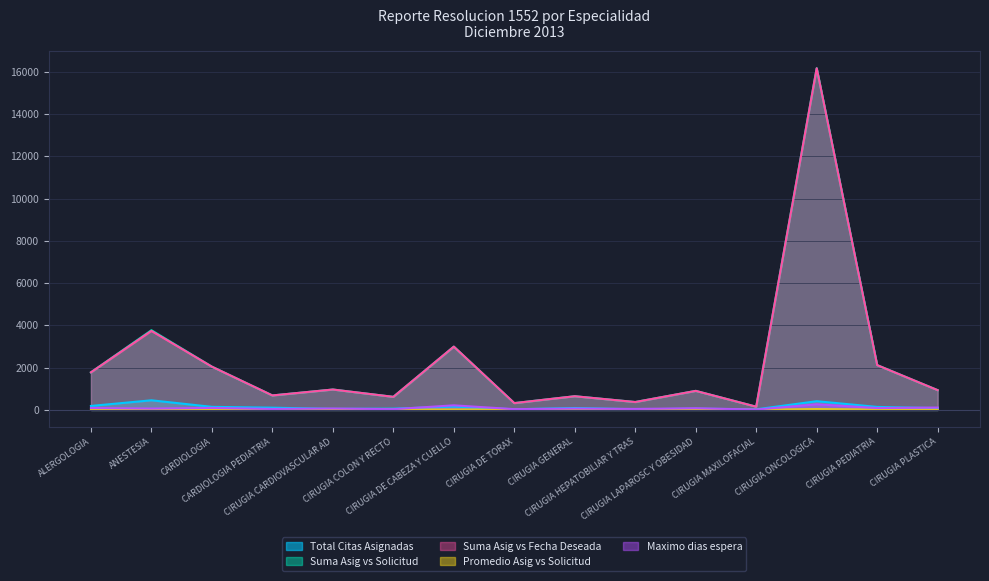

Does the chart have visible grid lines?

Yes